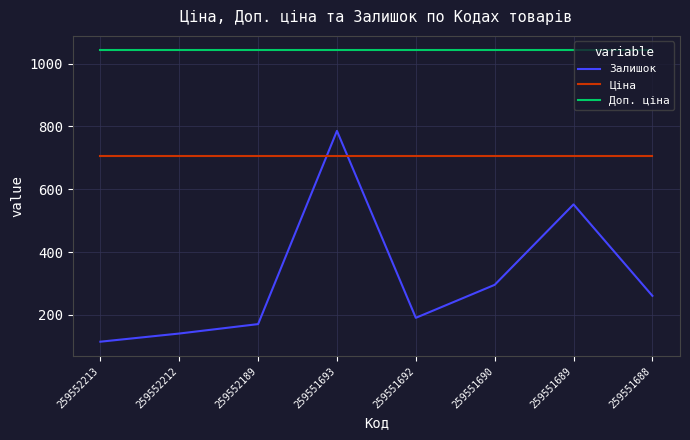

Which series has the widest spread of values?

Залишок